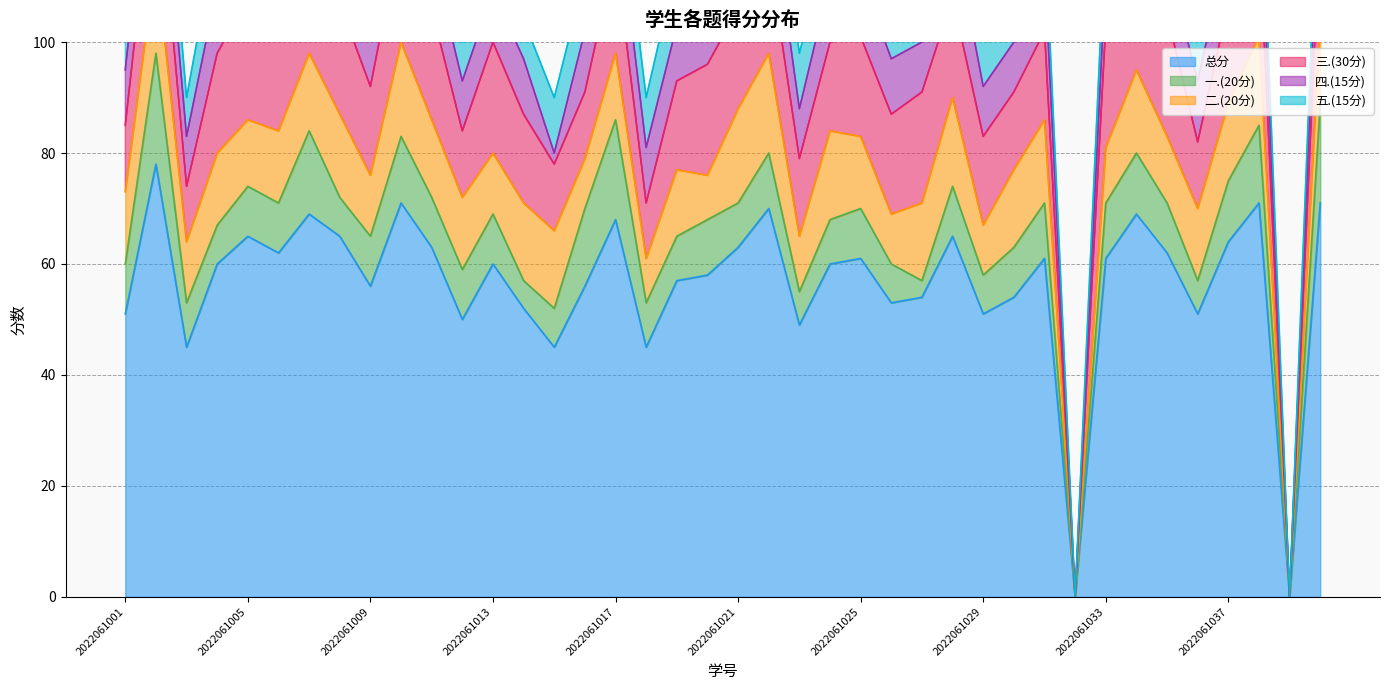

Is the value of 总分 at 2022061033 greater than the value of 五.(15分) at 2022061024?

Yes